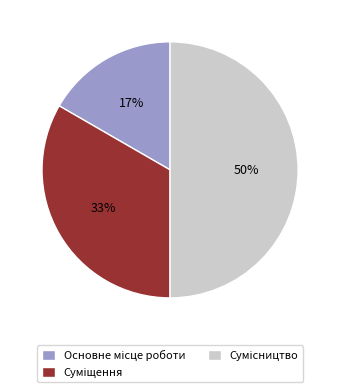

How many slices are in this pie chart?

3